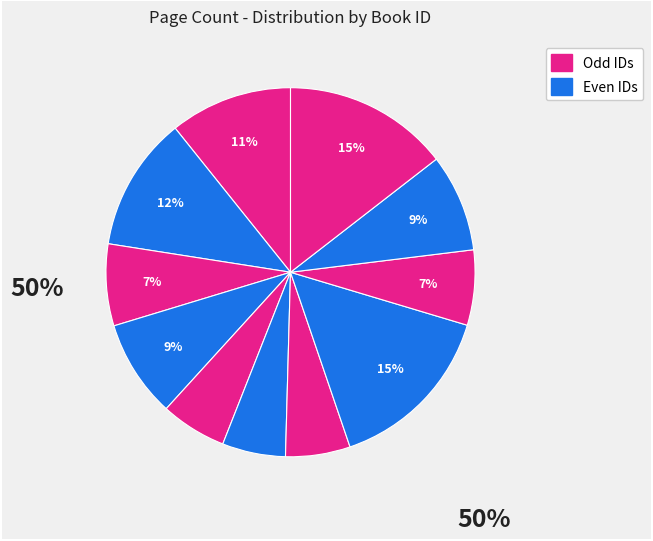

How many slices are in this pie chart?

11